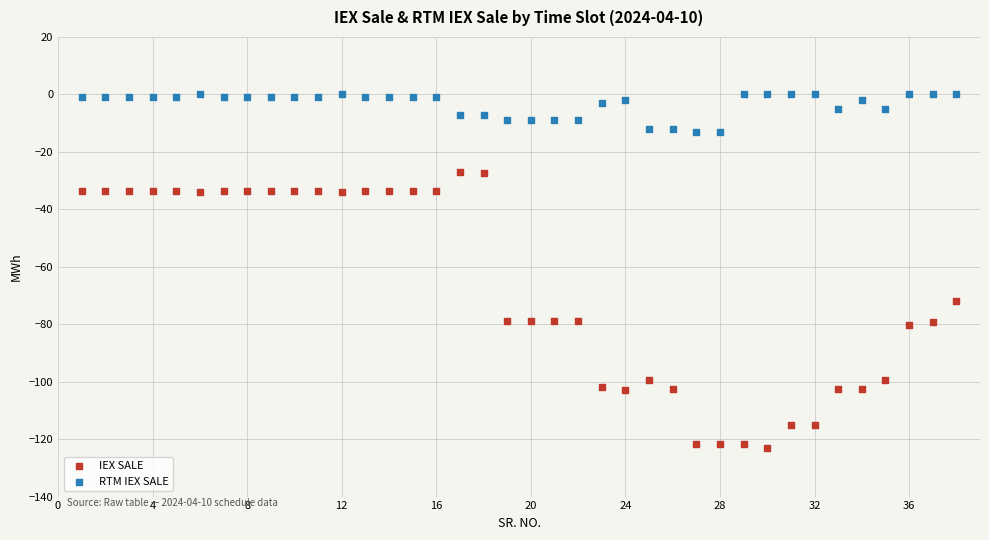

Which series has the widest spread of Y values?

IEX SALE